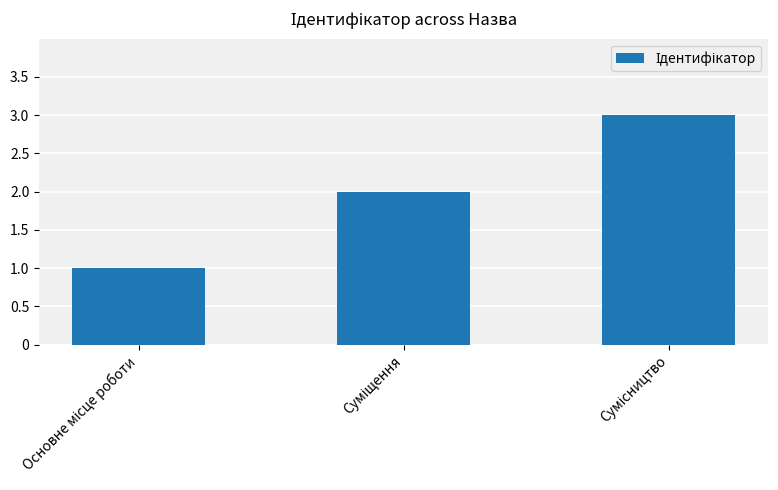

What is the sum of all values?

6